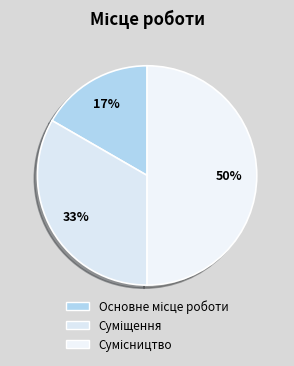

How many segments does this pie chart have?

3